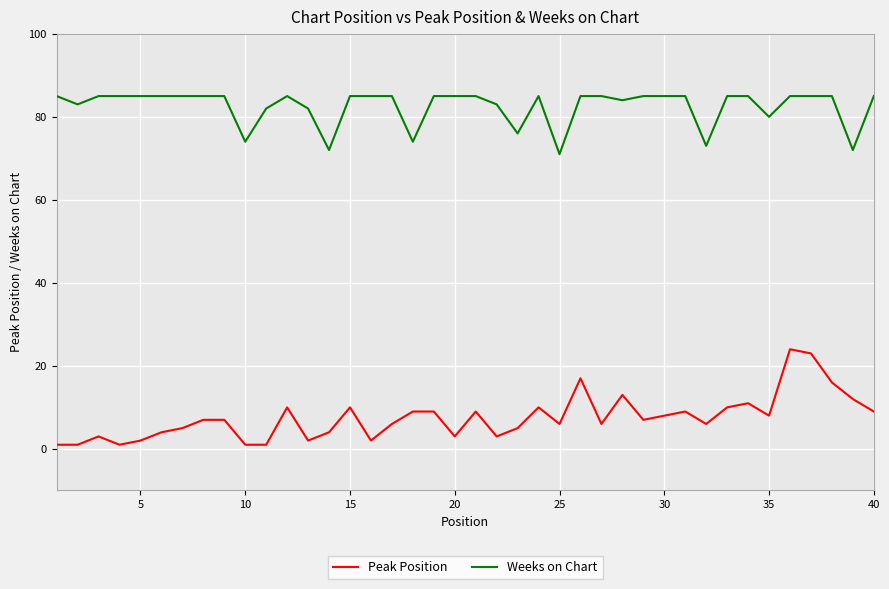

At how many categories does at least one series exceed 40?

40